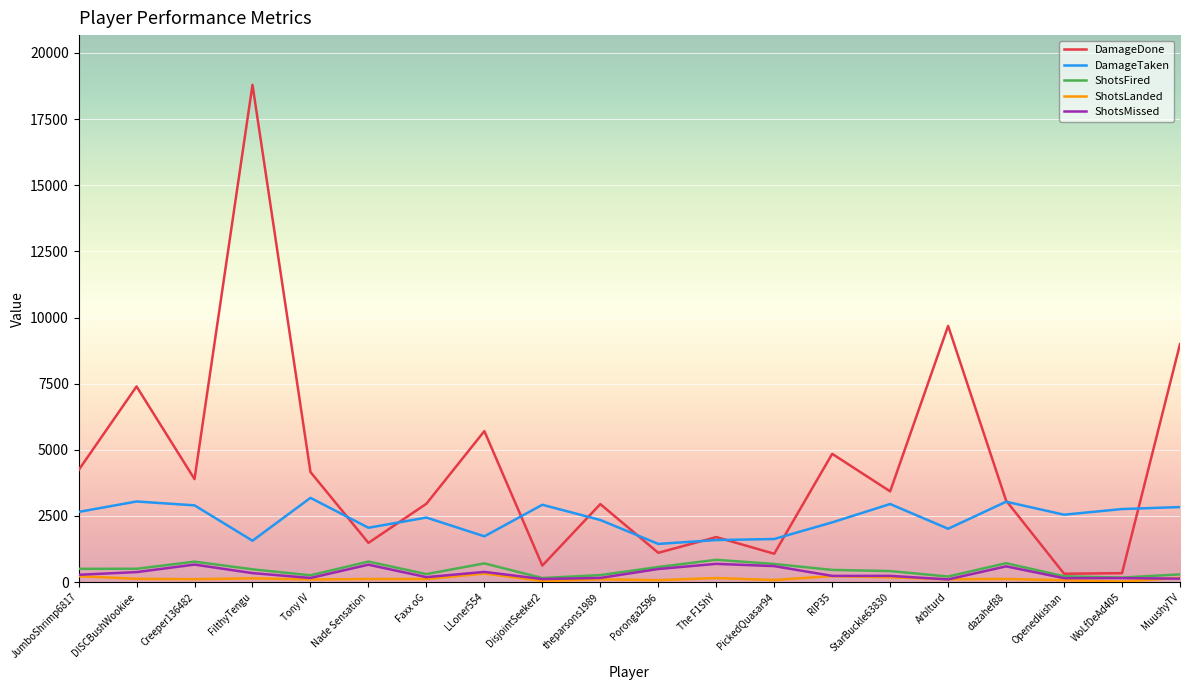

Which series changed the most between Creeper136482 and Arblturd?

DamageDone